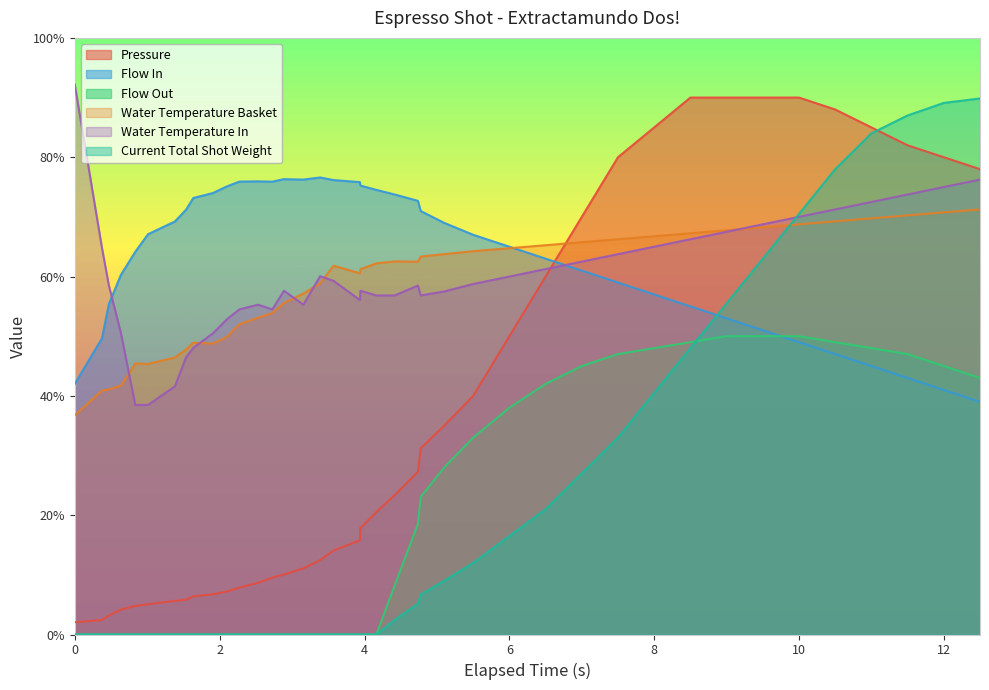

How many data points does each series have?

40